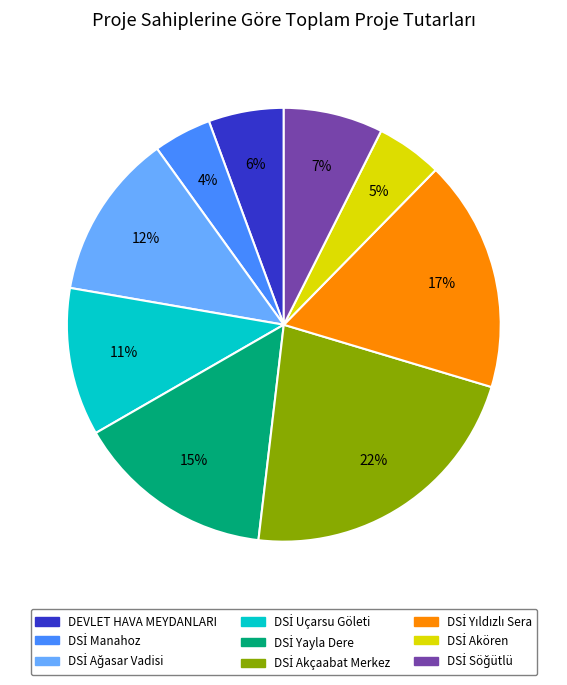

To the nearest percent, what is the average slice percentage?

11%